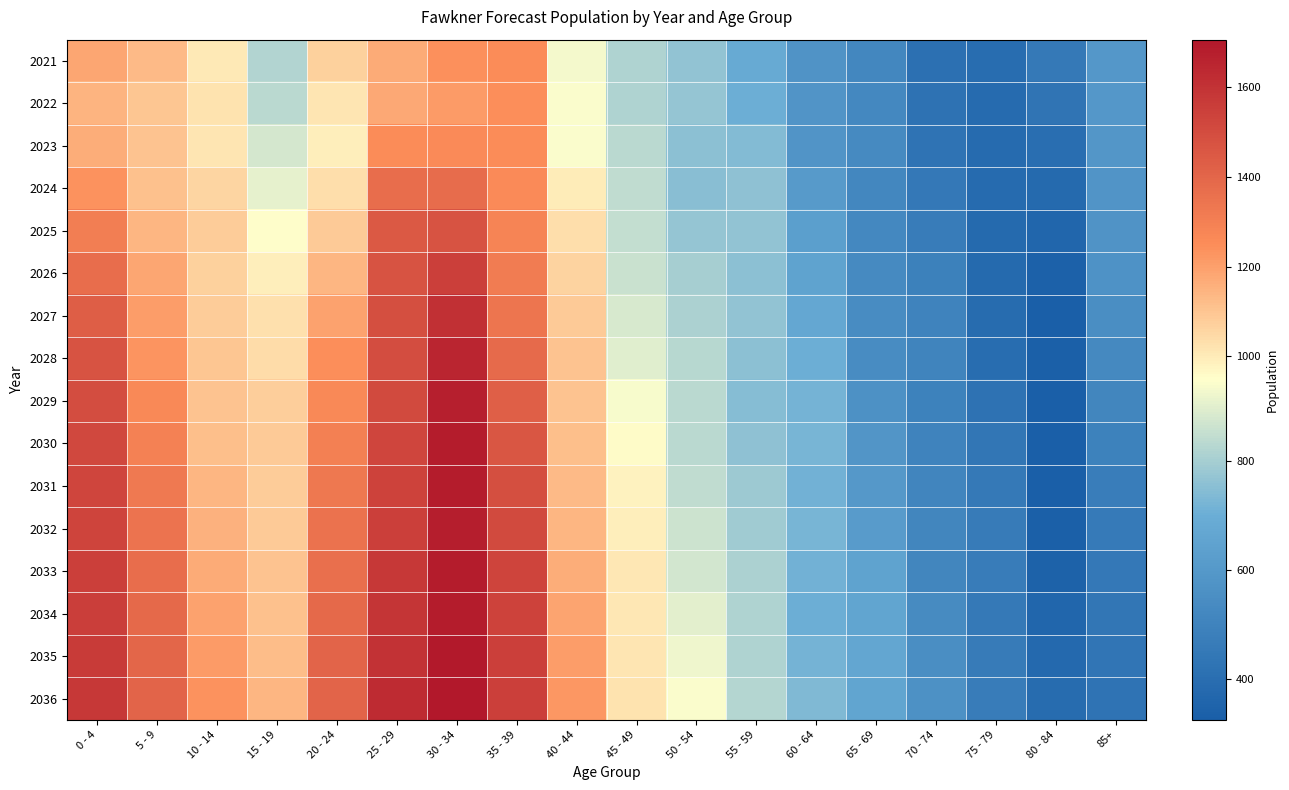

Reading left to right, extract all data points from this chart.

2021: 0 - 4=1181	5 - 9=1126	10 - 14=1004	15 - 19=817	20 - 24=1067	25 - 29=1170	30 - 34=1242	35 - 39=1255	40 - 44=929	45 - 49=815	50 - 54=767	55 - 59=685	60 - 64=578	65 - 69=518	70 - 74=411	75 - 79=396	80 - 84=455	85+=594
2022: 0 - 4=1148	5 - 9=1096	10 - 14=1021	15 - 19=833	20 - 24=1018	25 - 29=1174	30 - 34=1211	35 - 39=1245	40 - 44=939	45 - 49=815	50 - 54=771	55 - 59=703	60 - 64=583	65 - 69=524	70 - 74=419	75 - 79=385	80 - 84=428	85+=596
2023: 0 - 4=1162	5 - 9=1104	10 - 14=1018	15 - 19=879	20 - 24=993	25 - 29=1253	30 - 34=1258	35 - 39=1255	40 - 44=943	45 - 49=833	50 - 54=756	55 - 59=740	60 - 64=583	65 - 69=530	70 - 74=427	75 - 79=387	80 - 84=400	85+=590
2024: 0 - 4=1236	5 - 9=1112	10 - 14=1058	15 - 19=909	20 - 24=1034	25 - 29=1370	30 - 34=1375	35 - 39=1260	40 - 44=1000	45 - 49=843	50 - 54=749	55 - 59=759	60 - 64=611	65 - 69=518	70 - 74=451	75 - 79=384	80 - 84=382	85+=581
2025: 0 - 4=1304	5 - 9=1142	10 - 14=1079	15 - 19=952	20 - 24=1087	25 - 29=1445	30 - 34=1471	35 - 39=1285	40 - 44=1035	45 - 49=850	50 - 54=770	55 - 59=764	60 - 64=631	65 - 69=524	70 - 74=469	75 - 79=379	80 - 84=361	85+=578
2026: 0 - 4=1368	5 - 9=1181	10 - 14=1071	15 - 19=991	20 - 24=1141	25 - 29=1472	30 - 34=1546	35 - 39=1312	40 - 44=1065	45 - 49=860	50 - 54=801	55 - 59=757	60 - 64=648	65 - 69=534	70 - 74=489	75 - 79=382	80 - 84=336	85+=571
2027: 0 - 4=1428	5 - 9=1203	10 - 14=1079	15 - 19=1028	20 - 24=1193	25 - 29=1491	30 - 34=1605	35 - 39=1344	40 - 44=1087	45 - 49=883	50 - 54=809	55 - 59=766	60 - 64=669	65 - 69=541	70 - 74=496	75 - 79=390	80 - 84=329	85+=552
2028: 0 - 4=1470	5 - 9=1228	10 - 14=1099	15 - 19=1039	20 - 24=1244	25 - 29=1493	30 - 34=1648	35 - 39=1384	40 - 44=1107	45 - 49=895	50 - 54=827	55 - 59=755	60 - 64=703	65 - 69=543	70 - 74=503	75 - 79=398	80 - 84=331	85+=527
2029: 0 - 4=1494	5 - 9=1263	10 - 14=1102	15 - 19=1073	20 - 24=1267	25 - 29=1507	30 - 34=1670	35 - 39=1427	40 - 44=1105	45 - 49=935	50 - 54=832	55 - 59=747	60 - 64=717	65 - 69=567	70 - 74=491	75 - 79=420	80 - 84=329	85+=510
2030: 0 - 4=1513	5 - 9=1293	10 - 14=1118	15 - 19=1089	20 - 24=1298	25 - 29=1527	30 - 34=1687	35 - 39=1462	40 - 44=1115	45 - 49=958	50 - 54=836	55 - 59=762	60 - 64=720	65 - 69=584	70 - 74=497	75 - 79=437	80 - 84=325	85+=495
2031: 0 - 4=1523	5 - 9=1322	10 - 14=1142	15 - 19=1083	20 - 24=1327	25 - 29=1537	30 - 34=1683	35 - 39=1488	40 - 44=1126	45 - 49=978	50 - 54=844	55 - 59=787	60 - 64=713	65 - 69=598	70 - 74=506	75 - 79=455	80 - 84=327	85+=475
2032: 0 - 4=1532	5 - 9=1350	10 - 14=1155	15 - 19=1089	20 - 24=1353	25 - 29=1551	30 - 34=1679	35 - 39=1508	40 - 44=1141	45 - 49=992	50 - 54=861	55 - 59=792	60 - 64=720	65 - 69=617	70 - 74=513	75 - 79=462	80 - 84=334	85+=461
2033: 0 - 4=1546	5 - 9=1373	10 - 14=1171	15 - 19=1105	20 - 24=1365	25 - 29=1578	30 - 34=1682	35 - 39=1528	40 - 44=1163	45 - 49=1009	50 - 54=871	55 - 59=808	60 - 64=710	65 - 69=648	70 - 74=514	75 - 79=468	80 - 84=340	85+=449
2034: 0 - 4=1557	5 - 9=1388	10 - 14=1194	15 - 19=1108	20 - 24=1390	25 - 29=1587	30 - 34=1687	35 - 39=1539	40 - 44=1188	45 - 49=1009	50 - 54=904	55 - 59=813	60 - 64=703	65 - 69=660	70 - 74=537	75 - 79=456	80 - 84=360	85+=441
2035: 0 - 4=1568	5 - 9=1399	10 - 14=1214	15 - 19=1120	20 - 24=1405	25 - 29=1604	30 - 34=1695	35 - 39=1547	40 - 44=1208	45 - 49=1015	50 - 54=923	55 - 59=816	60 - 64=716	65 - 69=663	70 - 74=553	75 - 79=462	80 - 84=374	85+=433
2036: 0 - 4=1578	5 - 9=1408	10 - 14=1235	15 - 19=1141	20 - 24=1405	25 - 29=1624	30 - 34=1705	35 - 39=1551	40 - 44=1225	45 - 49=1023	50 - 54=940	55 - 59=822	60 - 64=738	65 - 69=657	70 - 74=566	75 - 79=471	80 - 84=389	85+=425